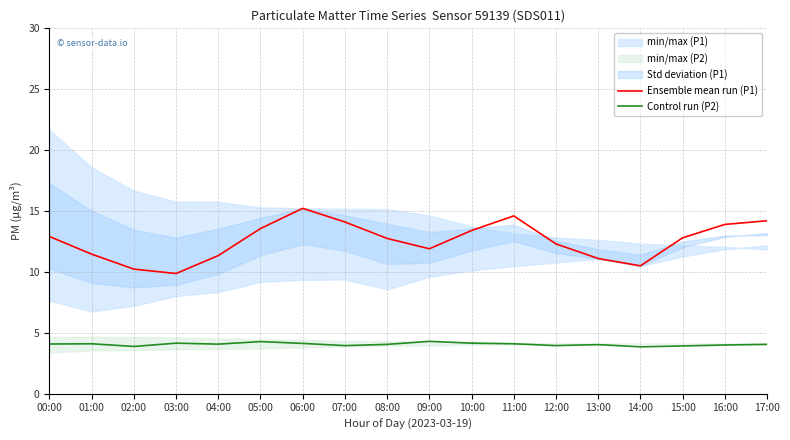

In Control run (P2), how many points are lower than both neighbors (excluding endpoints)?

5